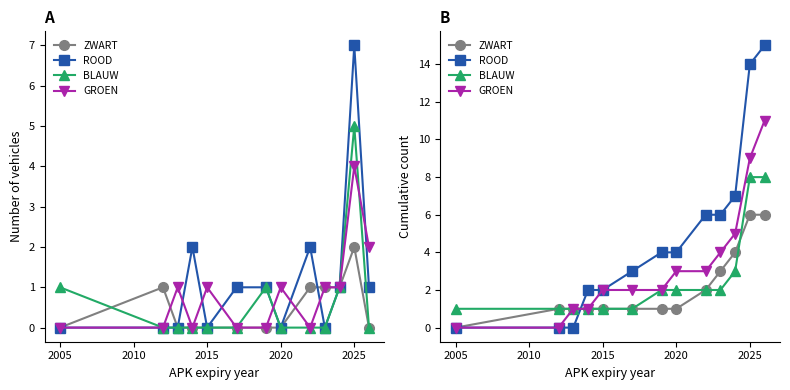

Reading left to right, extract all data points from this chart.

ZWART: 0	1	1	1	1	1	1	1	2	3	4	6	6
ROOD: 0	0	0	2	2	3	4	4	6	6	7	14	15
BLAUW: 1	1	1	1	1	1	2	2	2	2	3	8	8
GROEN: 0	0	1	1	2	2	2	3	3	4	5	9	11